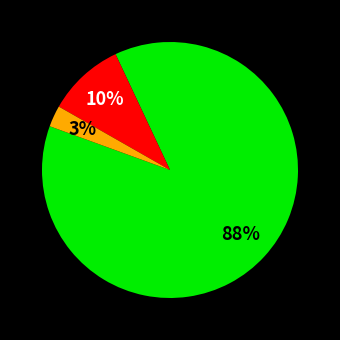

To the nearest percent, what is the average slice percentage?

33%